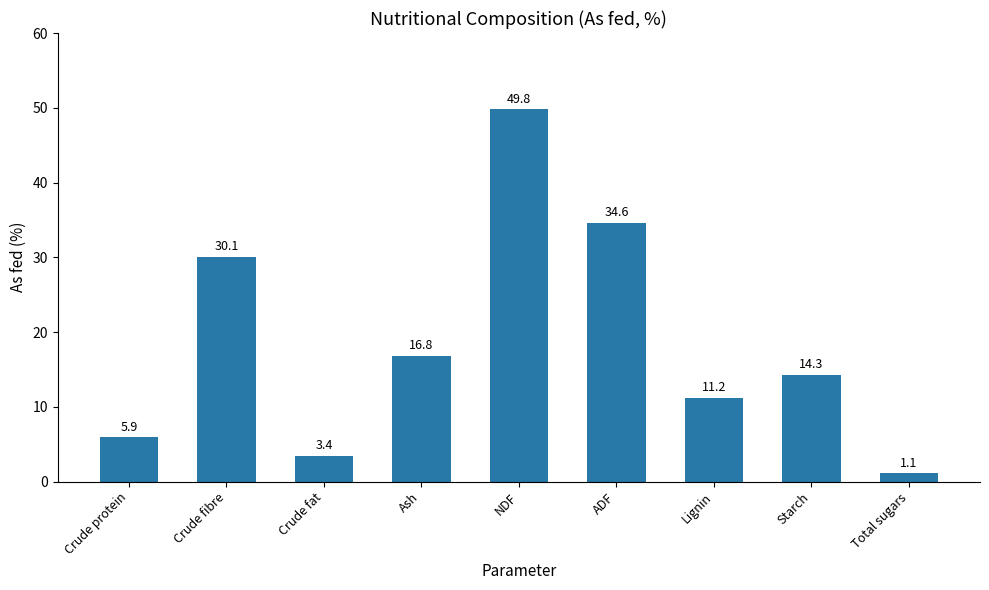

What is the label of the 2nd bar from the left?

Crude fibre